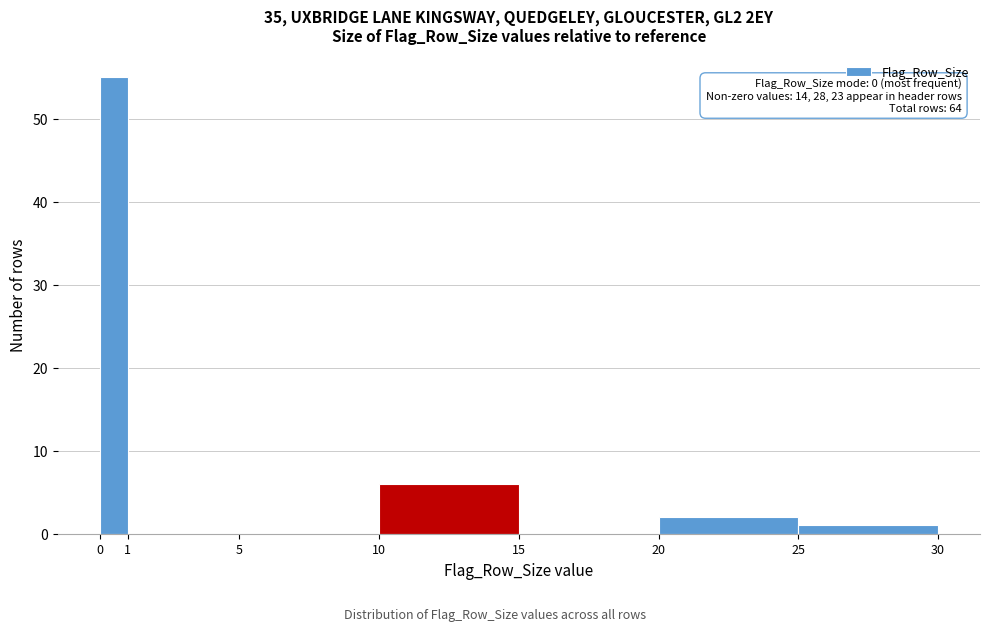

Which range on the x-axis has the tallest bar?

0 to 1